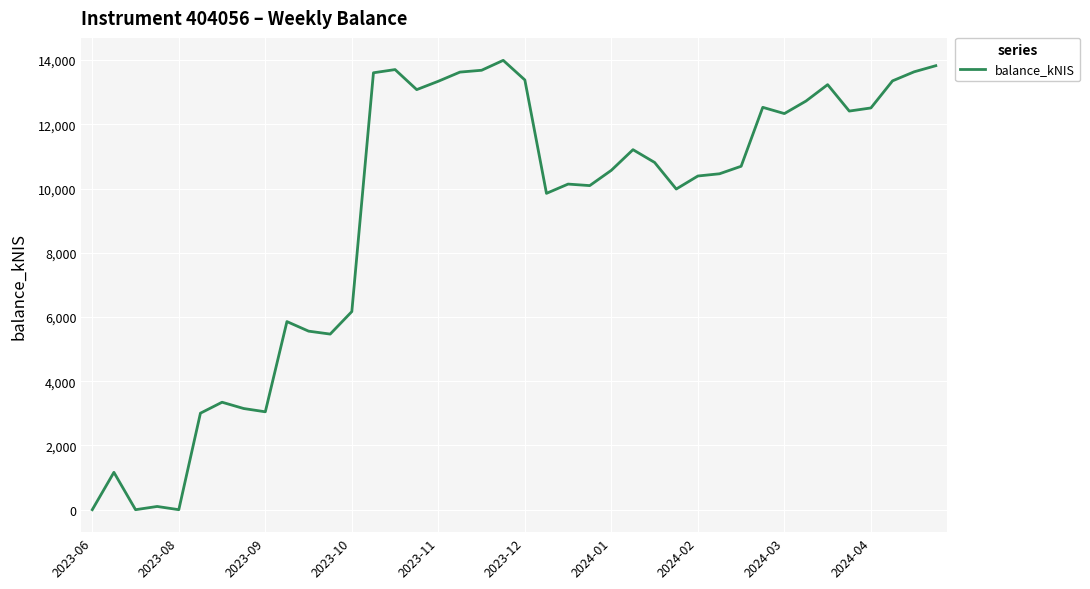

What is the maximum value shown in the chart?

13991.8